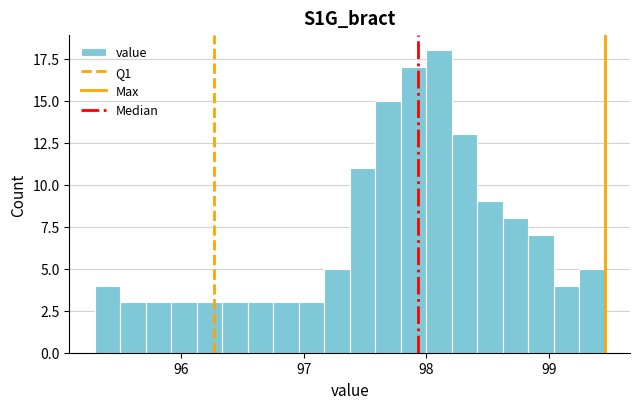

Read against the x-axis, roughly where is the centre of the tallest bar?

98.1